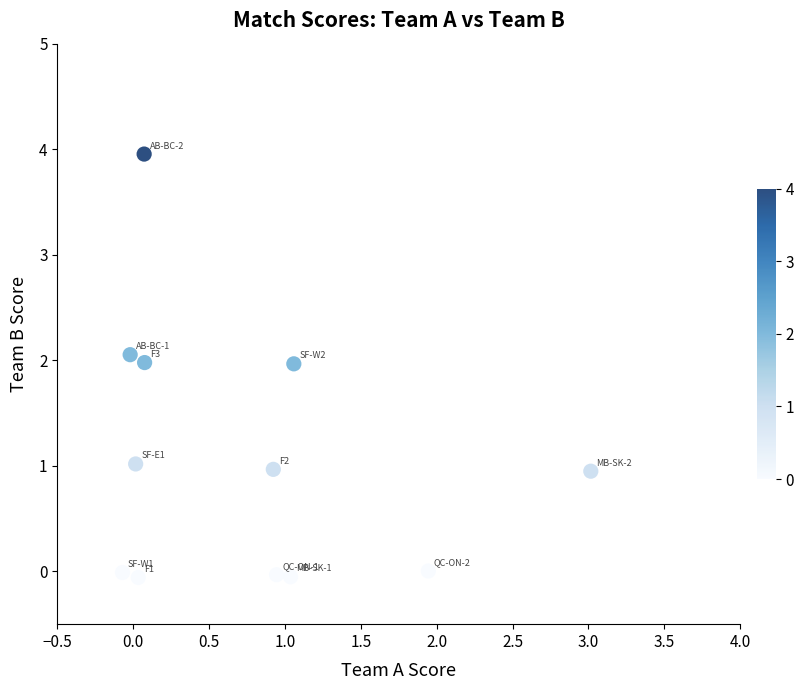

What is the average Y value?

1.1